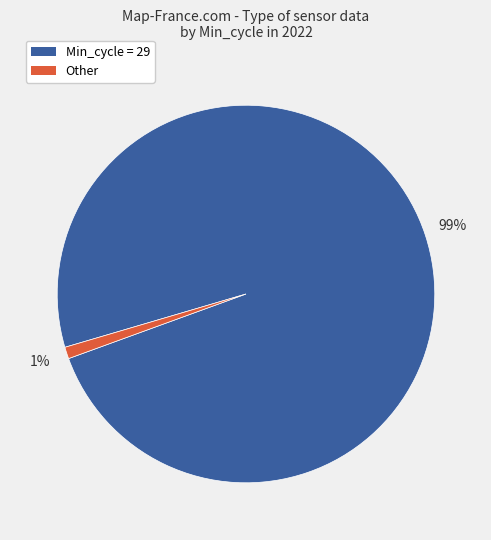

To the nearest percent, what is the difference between the largest and smallest slice percentages?

98%